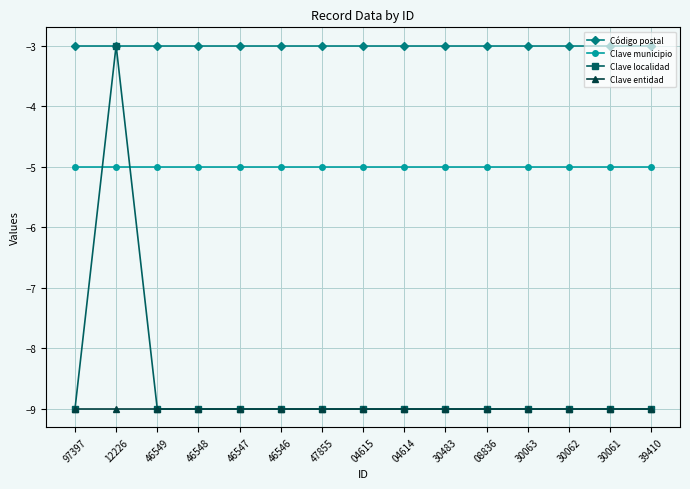

Reading left to right, transcribe all the data shown in this chart.

Código postal: -3	-3	-3	-3	-3	-3	-3	-3	-3	-3	-3	-3	-3	-3	-3
Clave municipio: -5	-5	-5	-5	-5	-5	-5	-5	-5	-5	-5	-5	-5	-5	-5
Clave localidad: -9	-3	-9	-9	-9	-9	-9	-9	-9	-9	-9	-9	-9	-9	-9
Clave entidad: -9	-9	-9	-9	-9	-9	-9	-9	-9	-9	-9	-9	-9	-9	-9